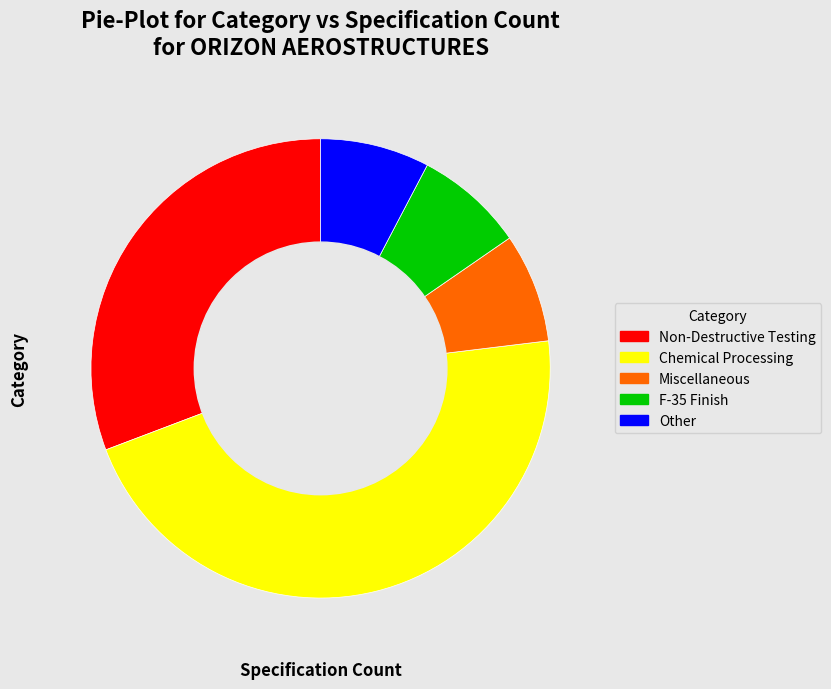

True or false: Non-Destructive Testing accounts for 31% of the total.

True